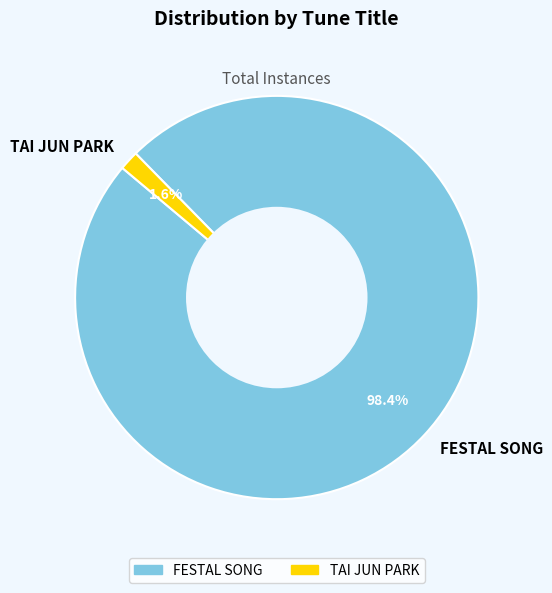

Which category has the biggest portion of the pie?

FESTAL SONG